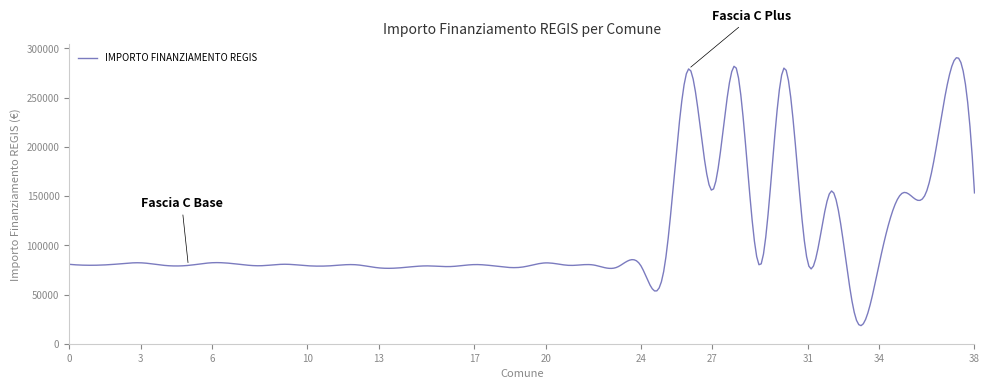

Does the chart display data point markers on the line(s)?

No